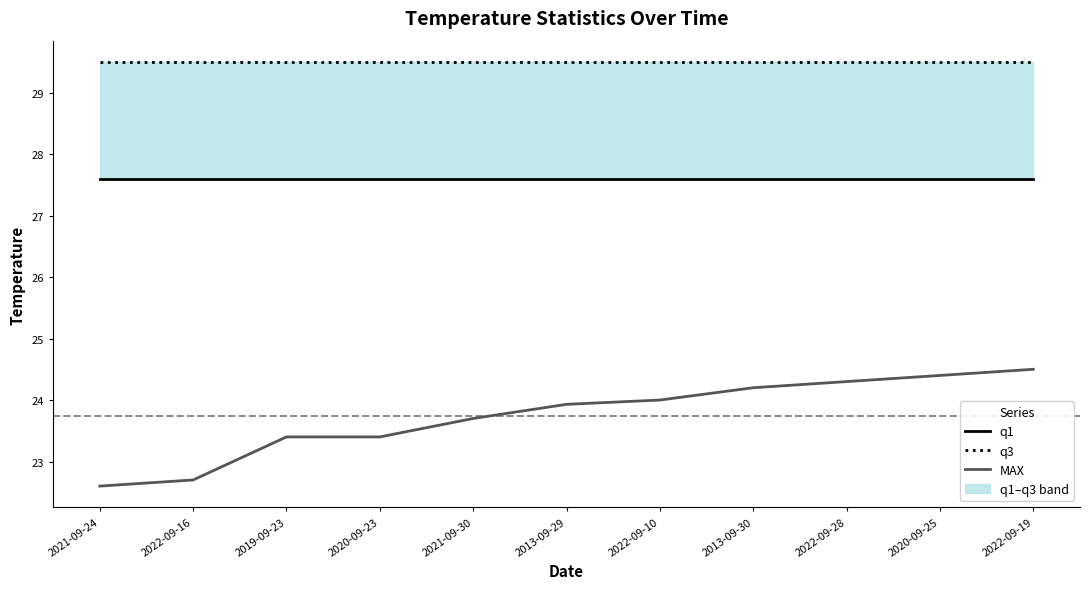

True or false: q1 and MAX intersect in this chart.

False